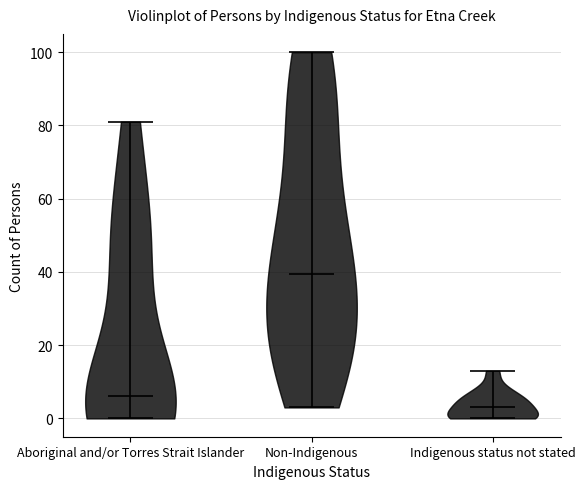

Which violin has the highest median line?

Non-Indigenous